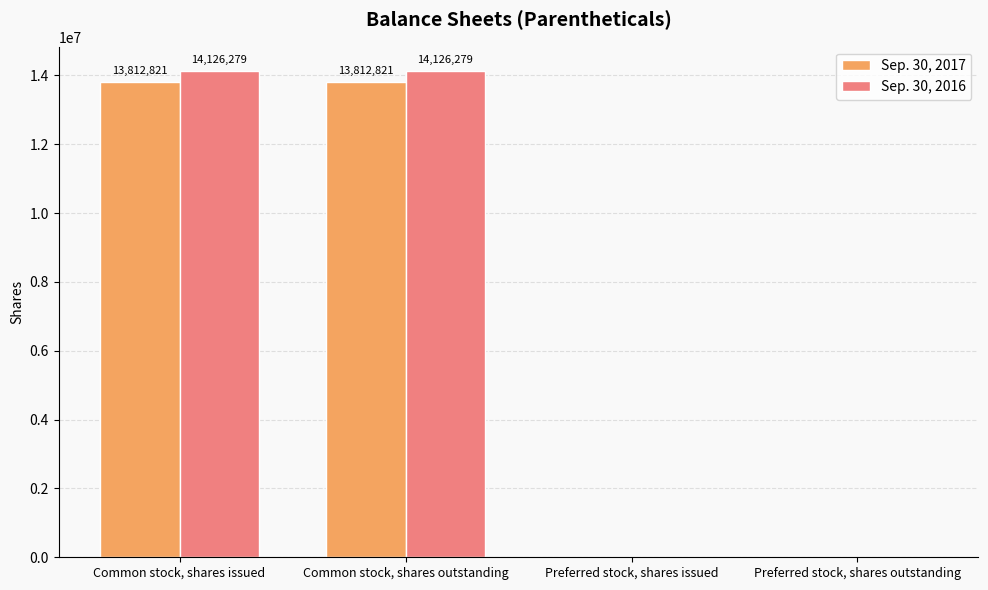

Between Common stock, shares outstanding and Preferred stock, shares outstanding, which series saw the biggest shift?

Sep. 30, 2016